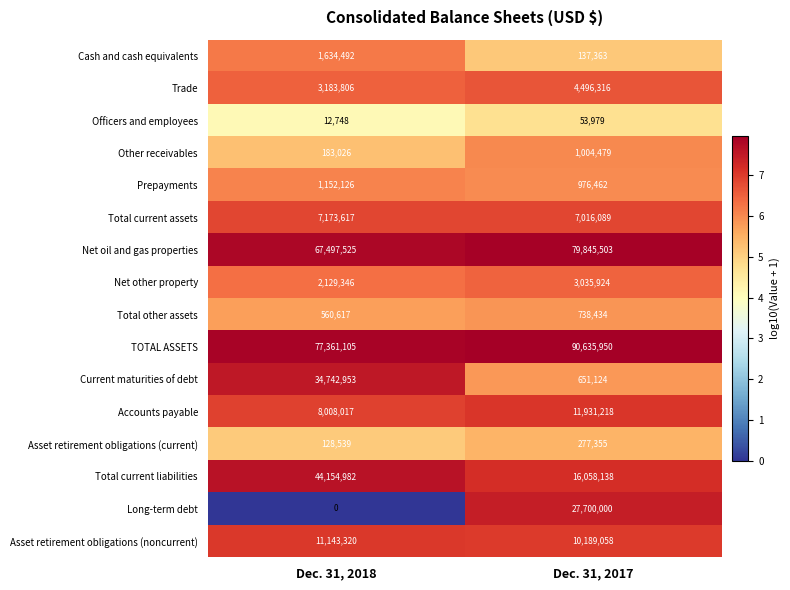

How many series are shown in this chart?

16